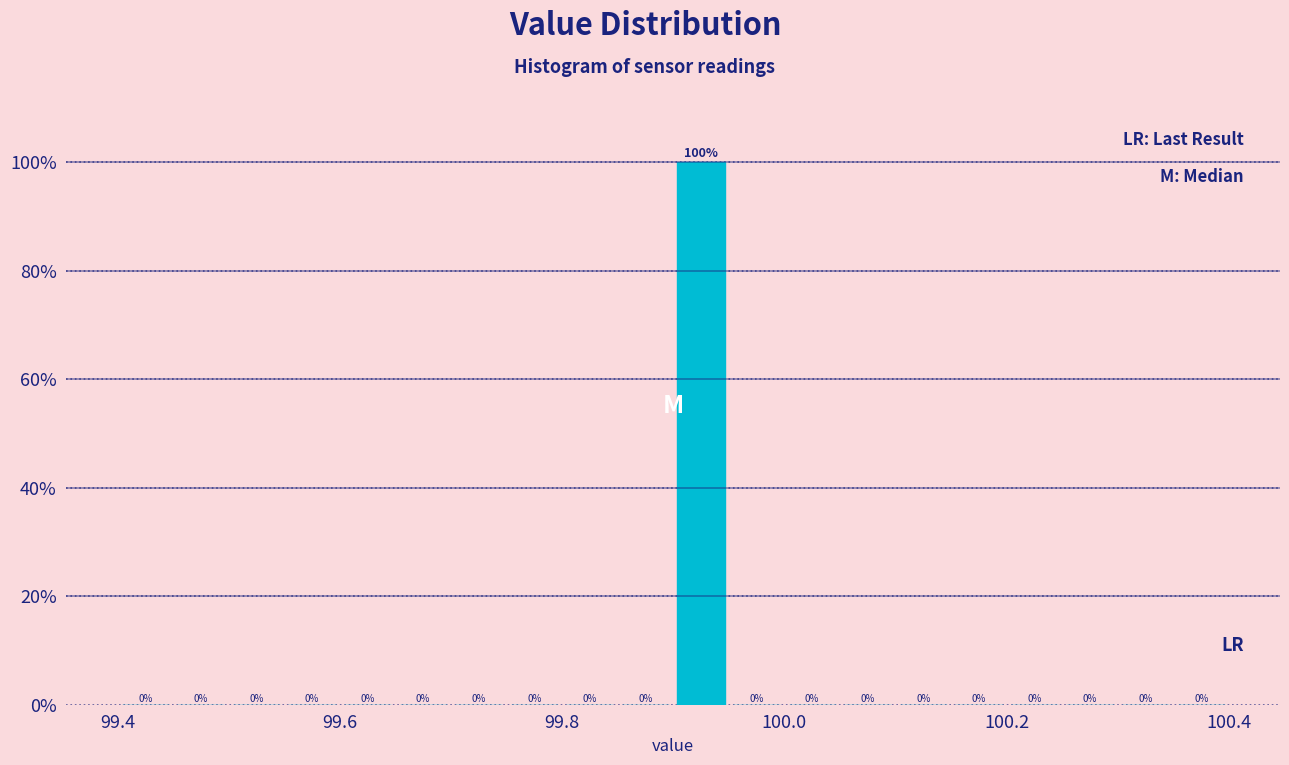

Read against the x-axis, roughly where is the centre of the tallest bar?

99.92